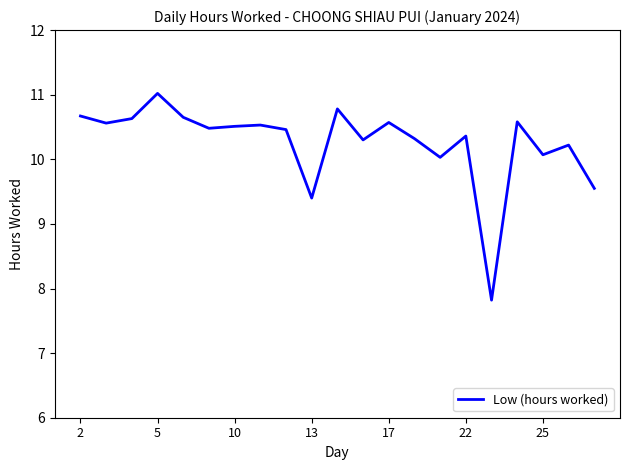

Is this an area chart (filled region under the line)?

No